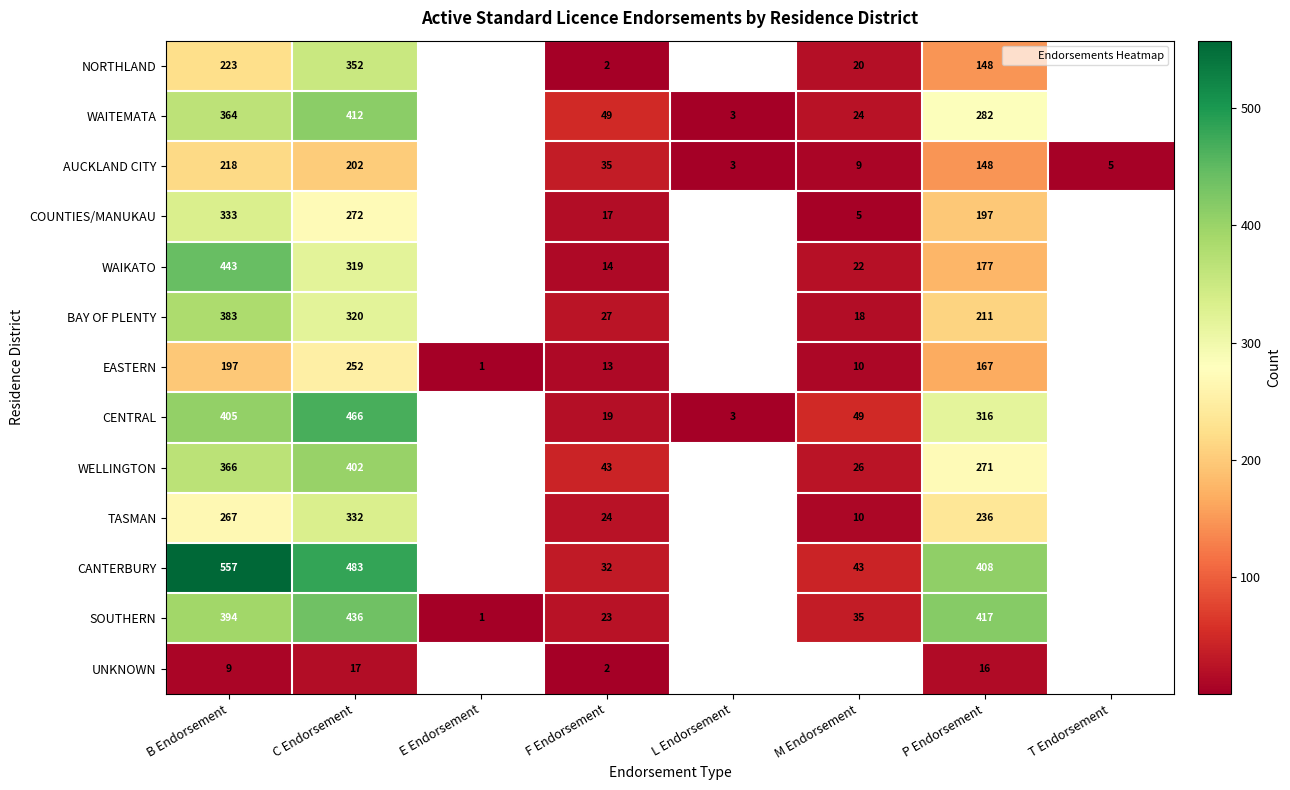

Which category has the highest value across all series?

B Endorsement